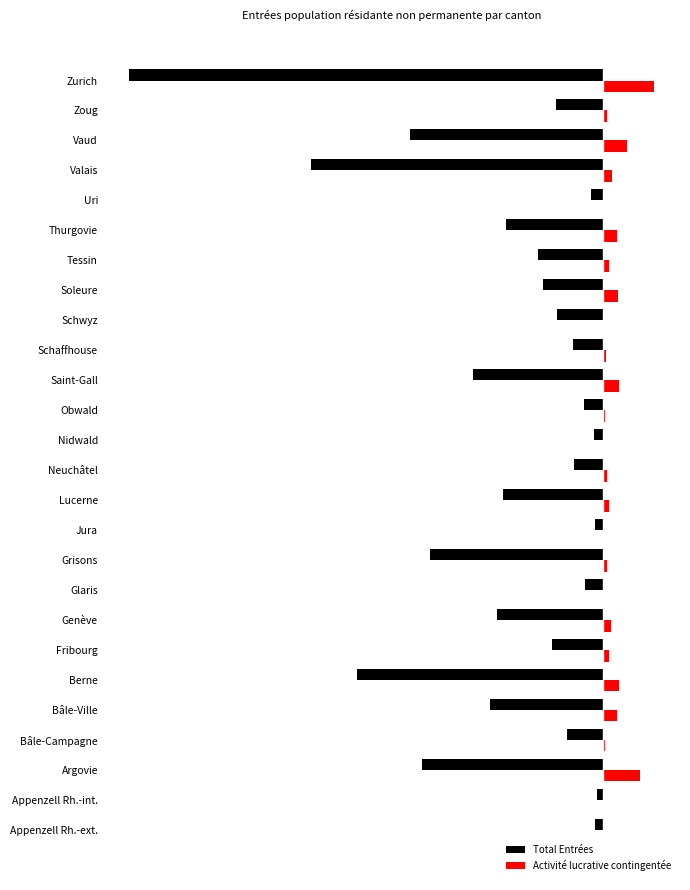

What is the greatest value displayed?

838